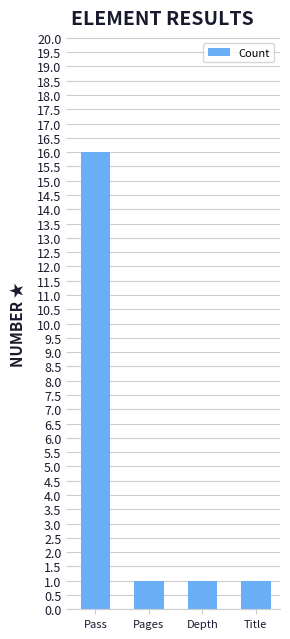

What is the sum of all values?

19